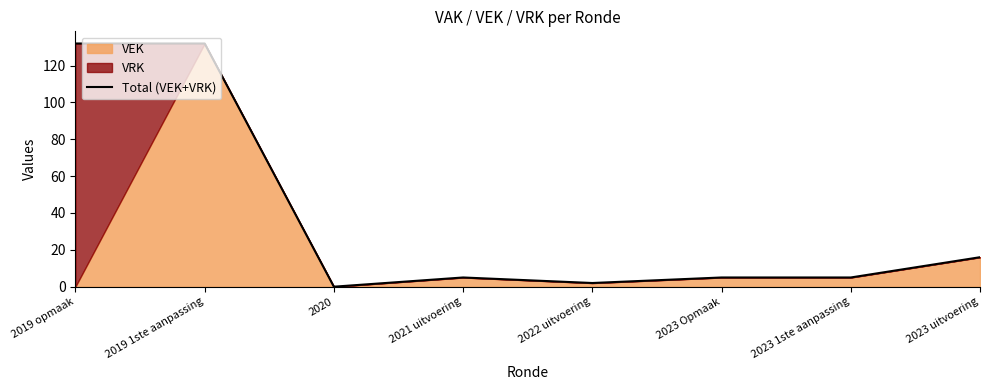

Rank the categories by value from highest to lowest.

2019 opmaak, 2019 1ste aanpassing, 2023 uitvoering, 2021 uitvoering, 2023 Opmaak, 2023 1ste aanpassing, 2022 uitvoering, 2020